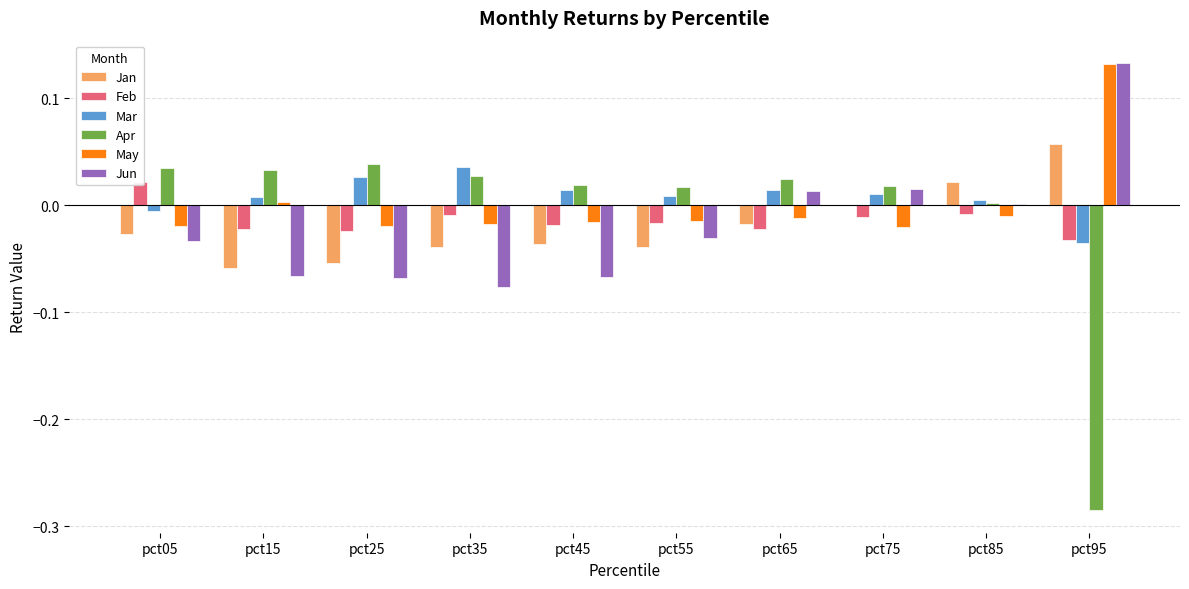

Is it true that Mar equals 0.0 at pct75?

False